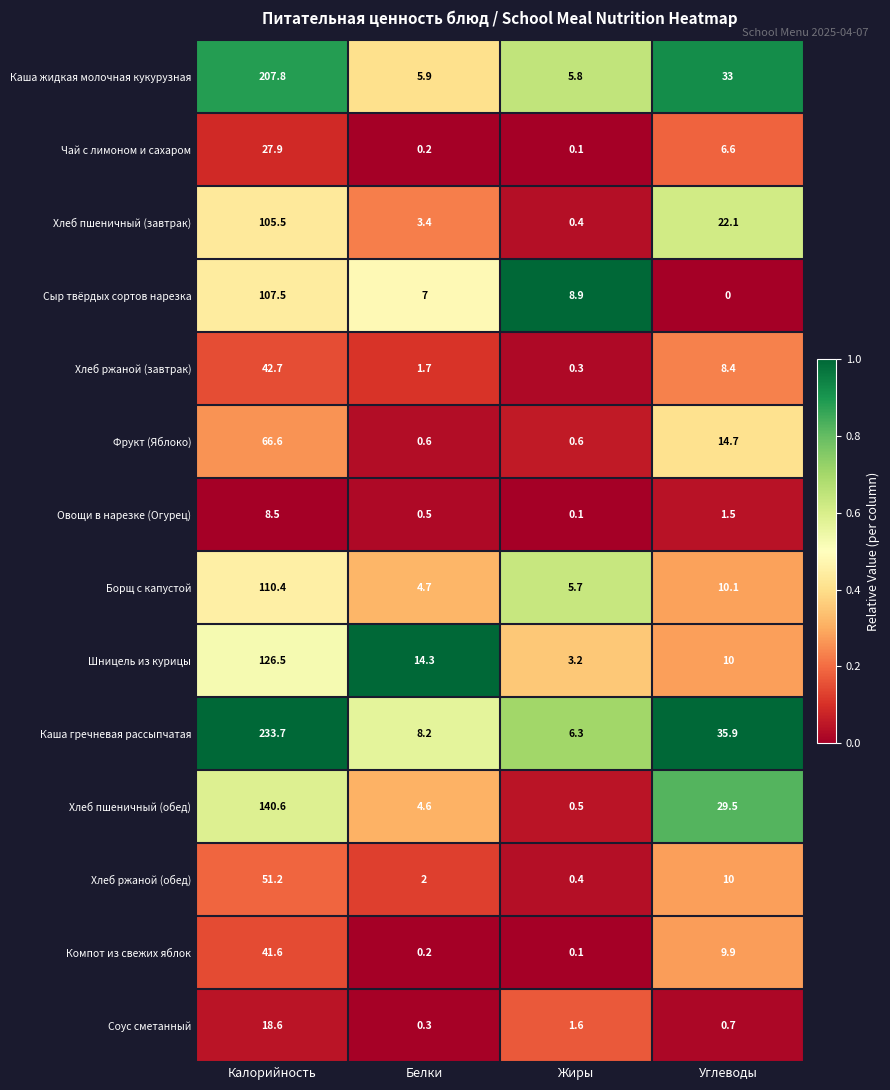

At which label is Сыр твёрдых сортов нарезка closest to 53?

Жиры